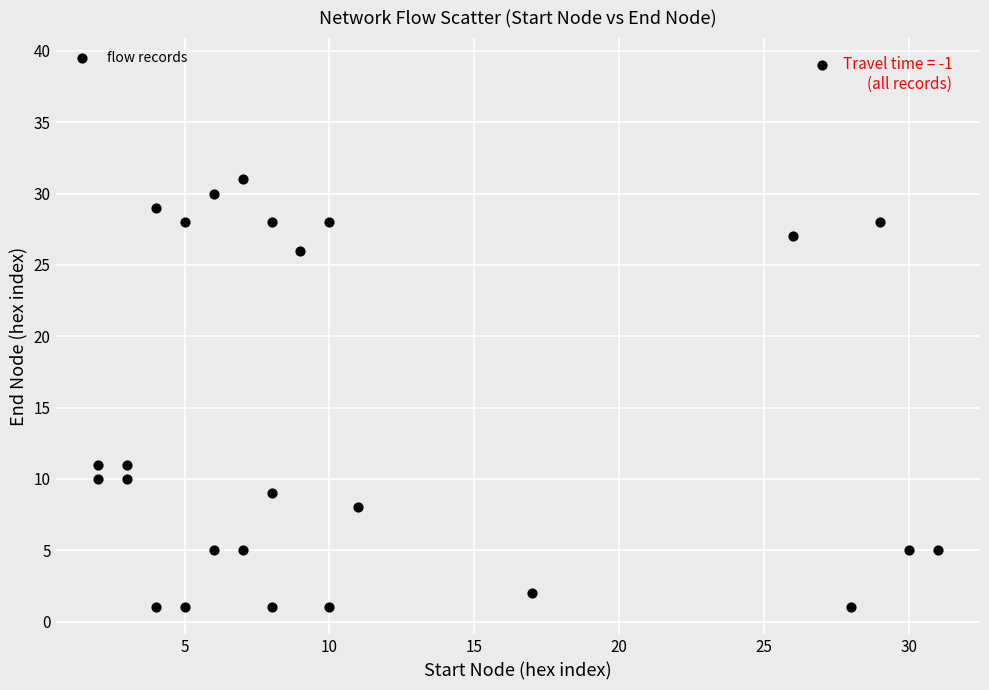

What is the range of Y values (max minus min)?

38